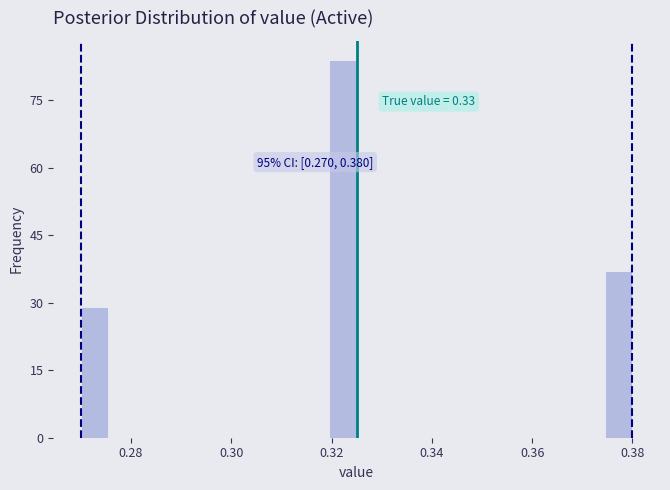

Around what value on the x-axis is the tallest bar? Give the approximate position of its centre, as read against the axis.

0.322